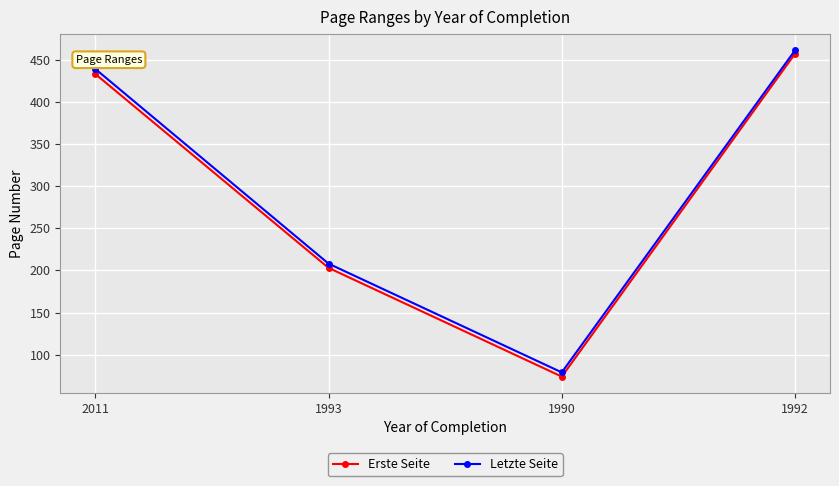

How many lines are shown in the chart?

2